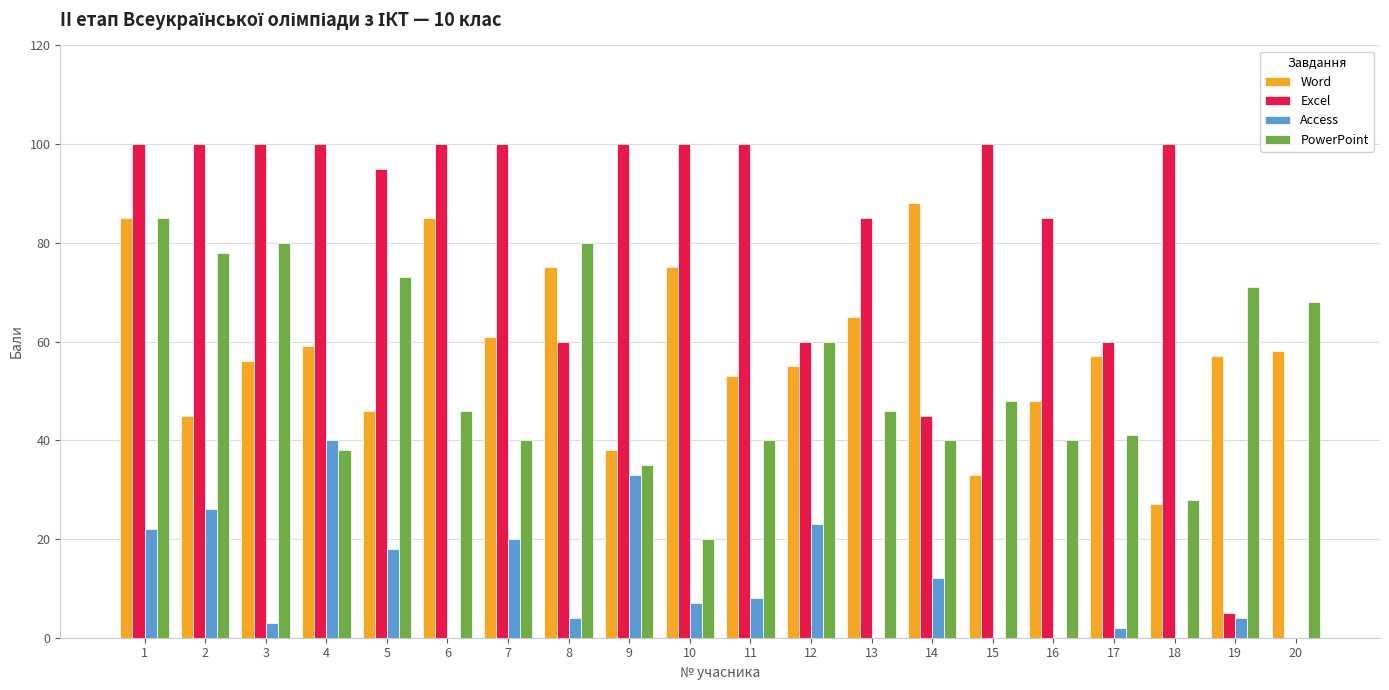

At which label is Excel closest to 50?

14